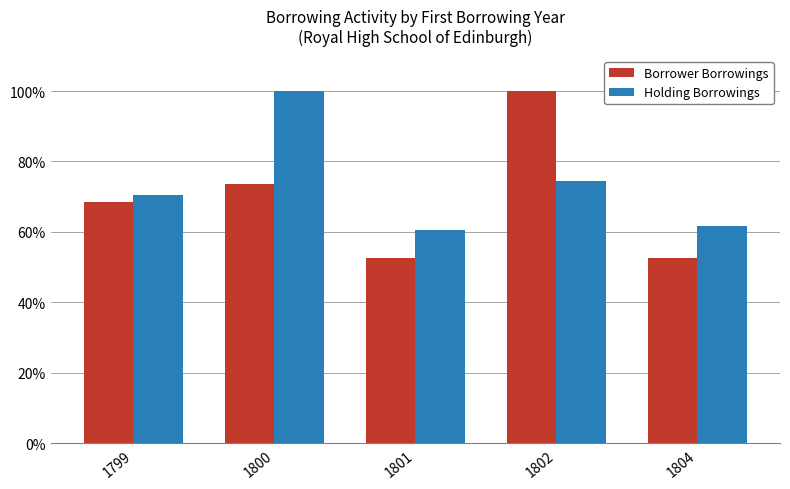

What is the value of the Holding Borrowings bar at the 1st from the left?

70.4